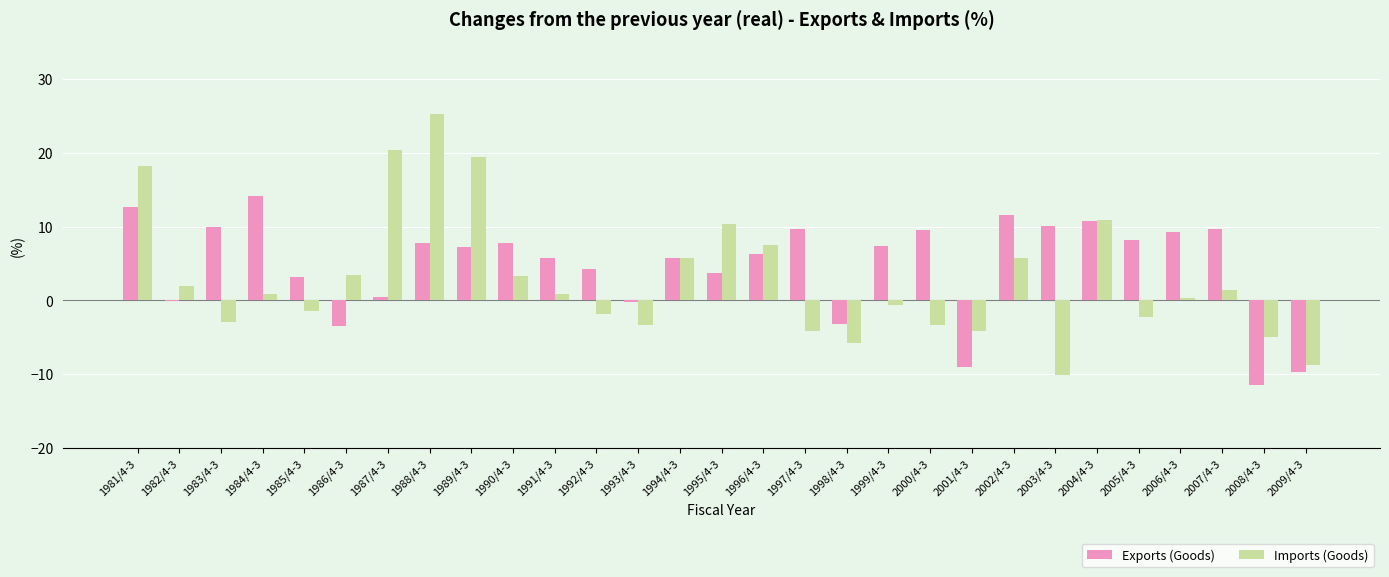

What is the sum of all Imports (Goods) values?

82.1